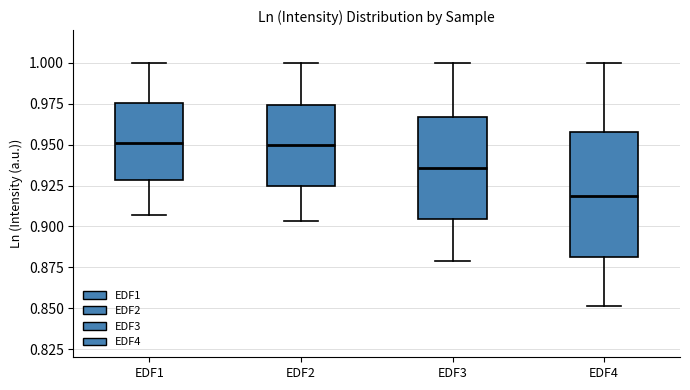

Which box has the lowest median line?

EDF4